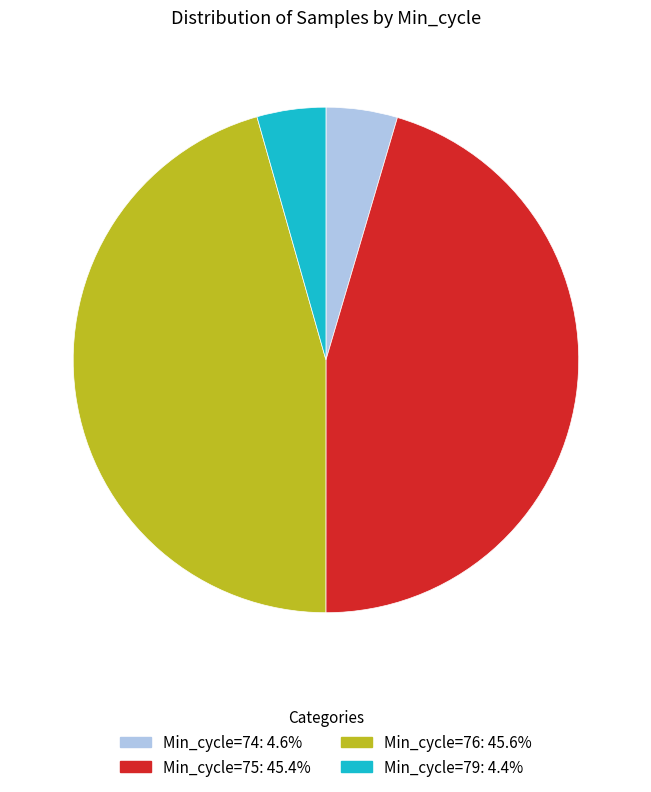

Is there any slice that represents more than half of the pie?

No